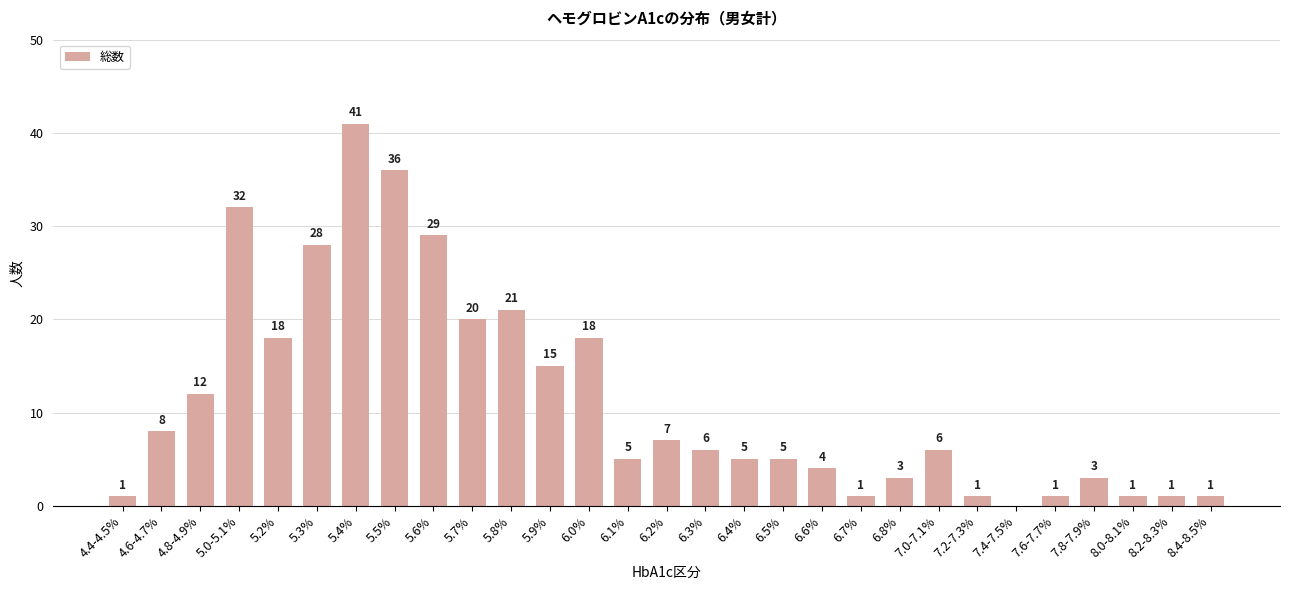

The value at 6.2% is 7. True or false?

True